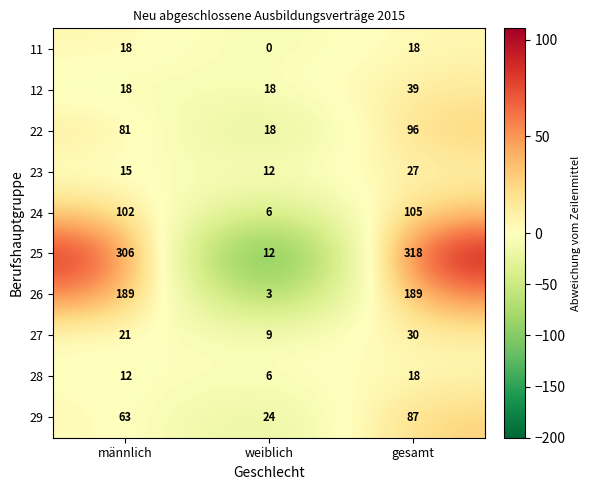

Which category has the highest value in the 25 series?

gesamt